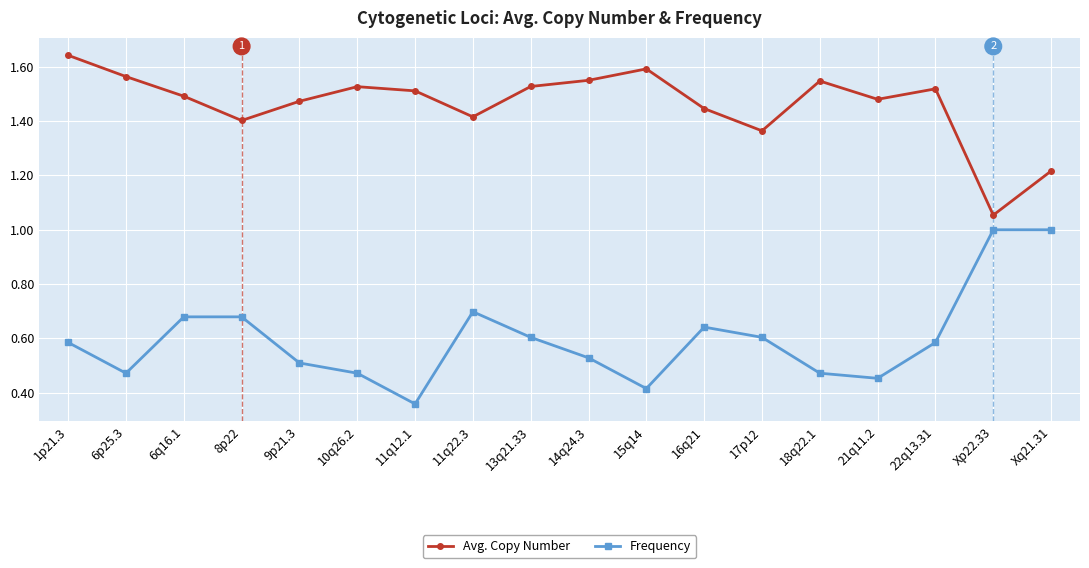

What is the sum of all Frequency values?

10.8